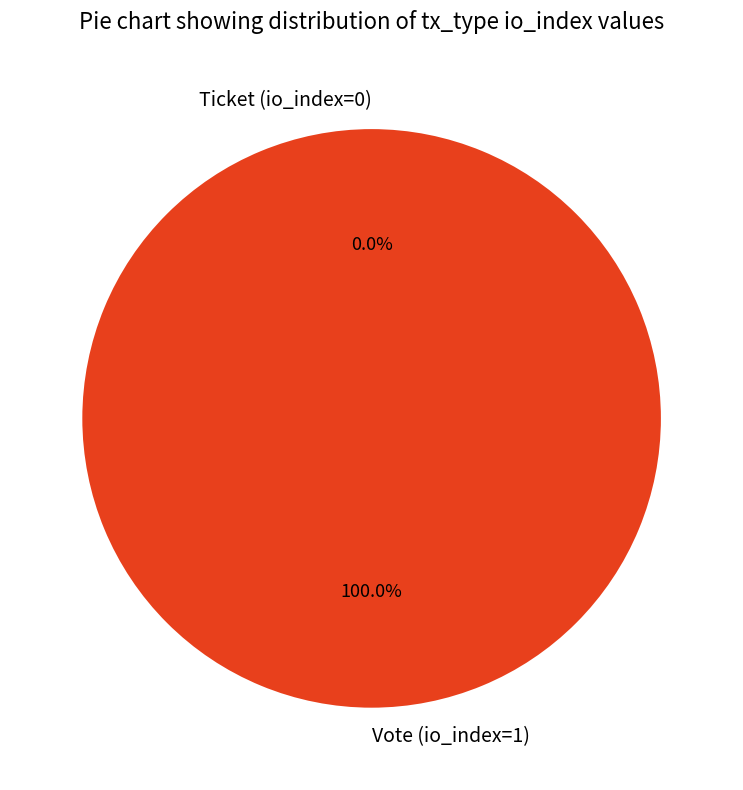

Is the sum of Ticket (io_index=0) and Vote (io_index=1) greater than half?

Yes